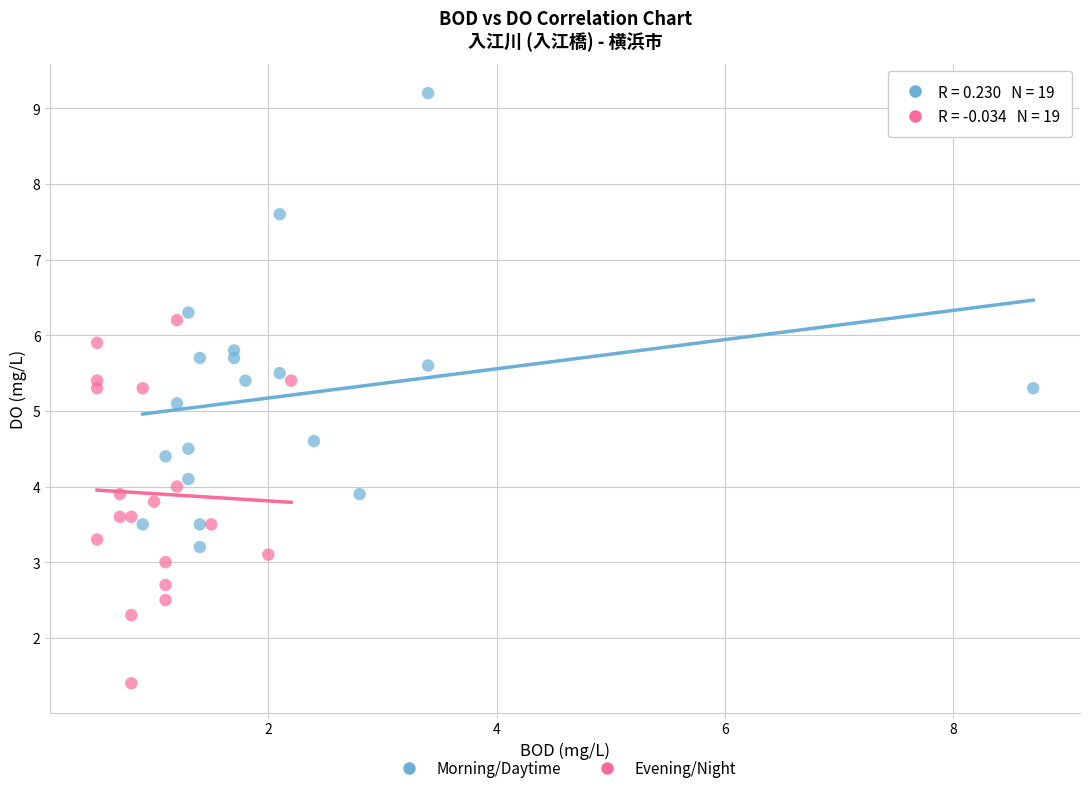

Which series has the widest spread of Y values?

Morning/Daytime